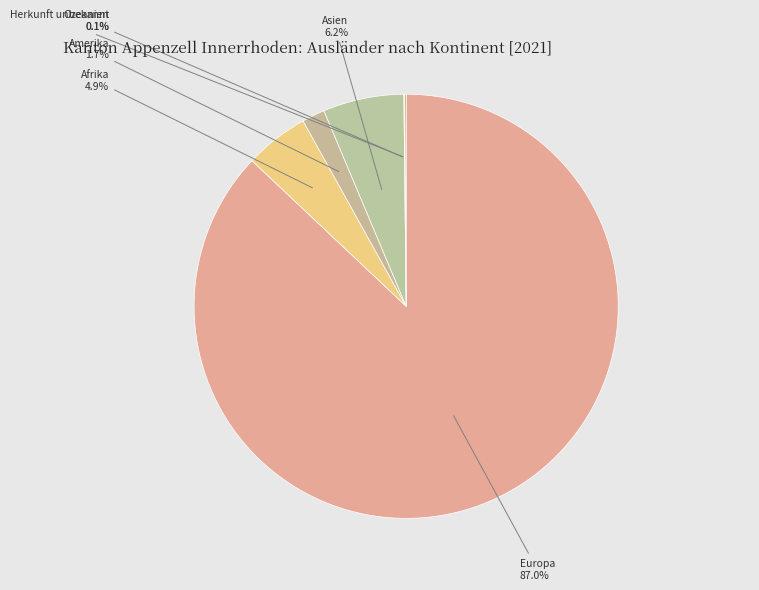

To the nearest percent, what is the average slice percentage?

17%